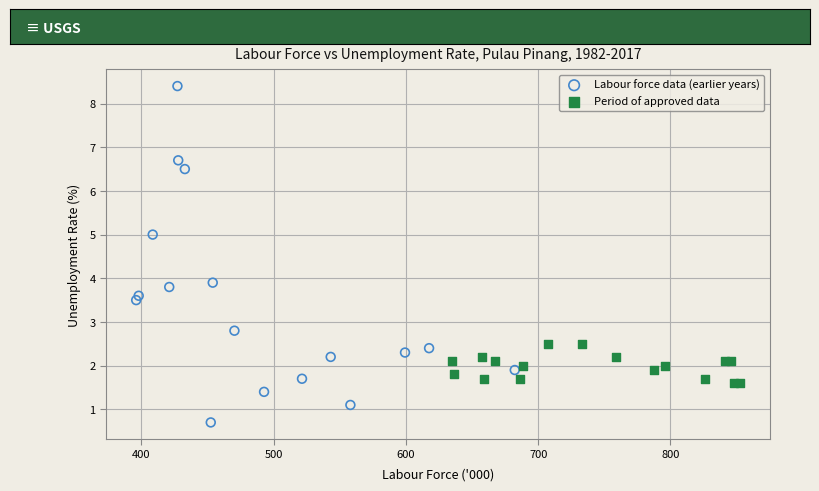

Which series contains the highest Y value?

Labour force data (earlier years)